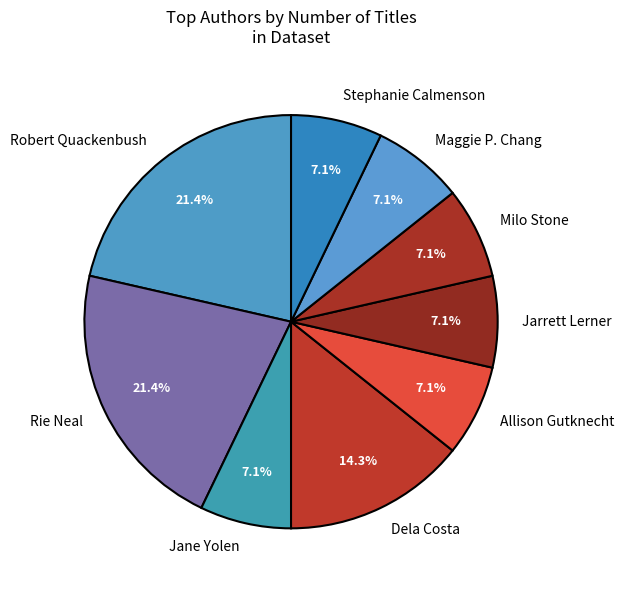

True or false: Allison Gutknecht accounts for 21% of the total.

False